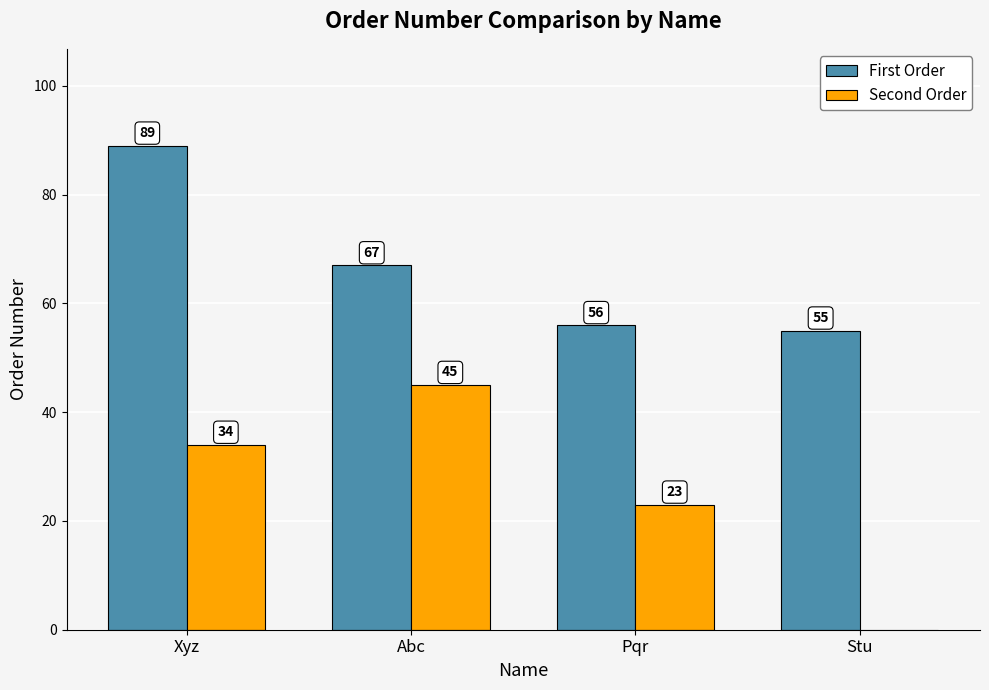

Reading left to right, list all the values displayed in this chart.

First Order: Xyz=89	Abc=67	Pqr=56	Stu=55
Second Order: Xyz=34	Abc=45	Pqr=23	Stu=0